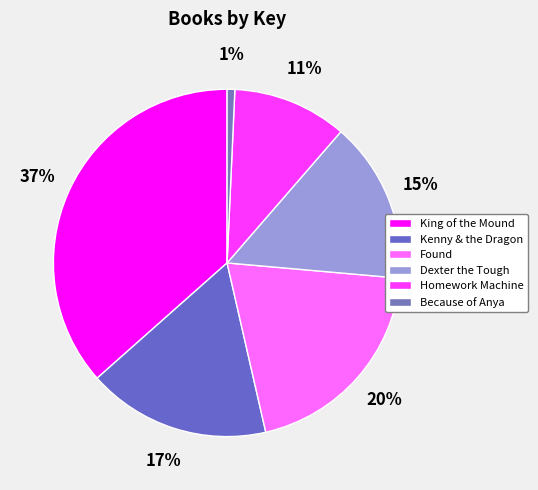

True or false: Homework Machine accounts for 1% of the total.

False